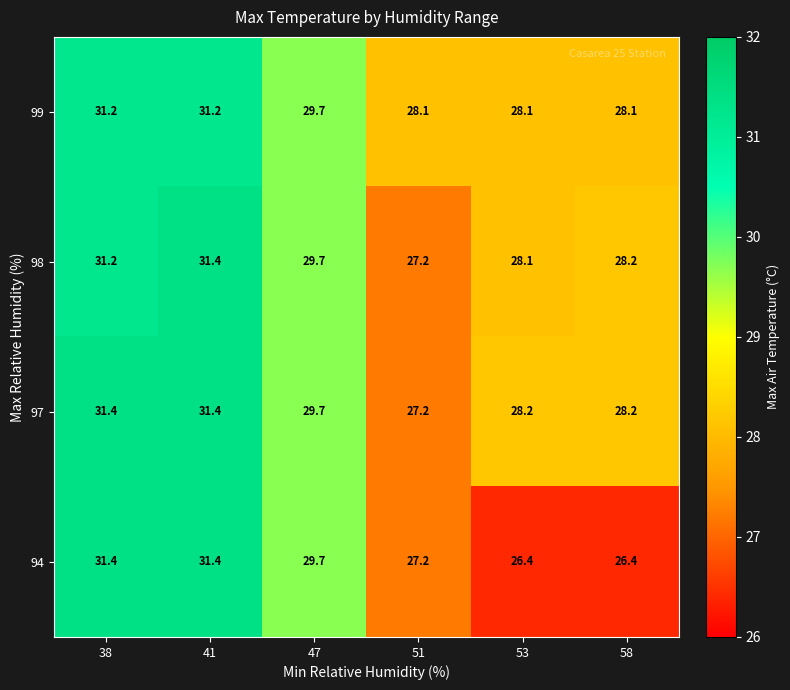

How many categories are shown in the chart?

6